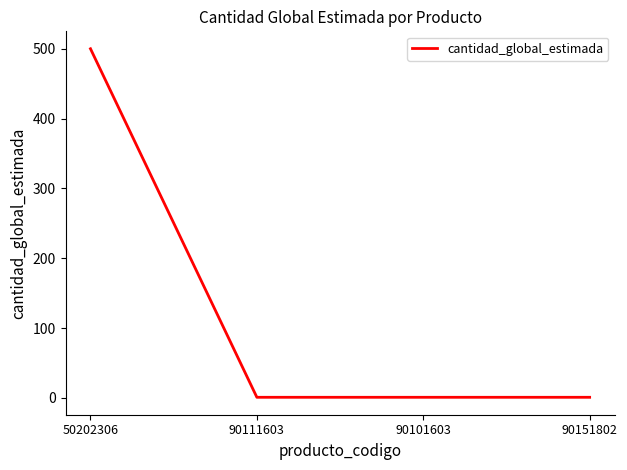

Is it true that the value at 50202306 is 500?

True